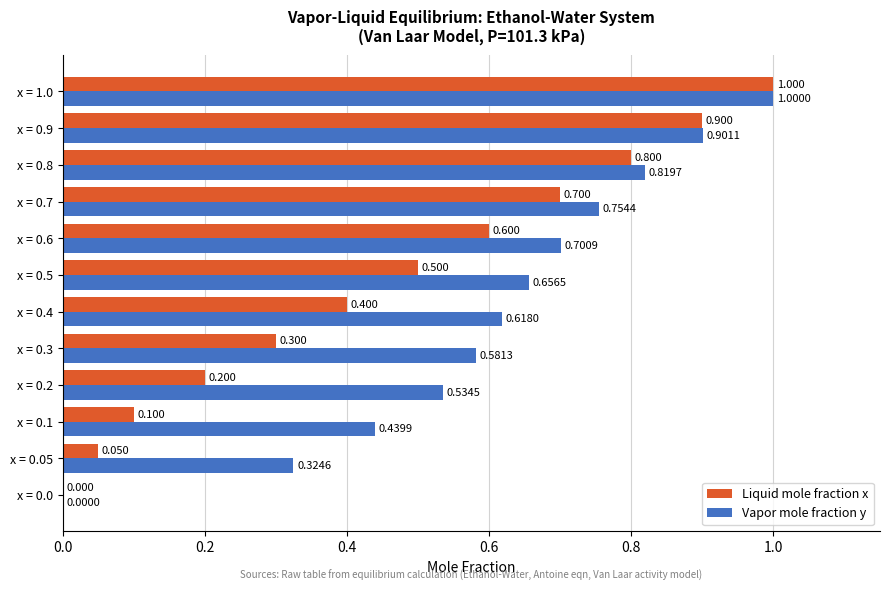

Is the value of Liquid mole fraction x at x = 0.0 greater than the value of Vapor mole fraction y at x = 0.8?

No